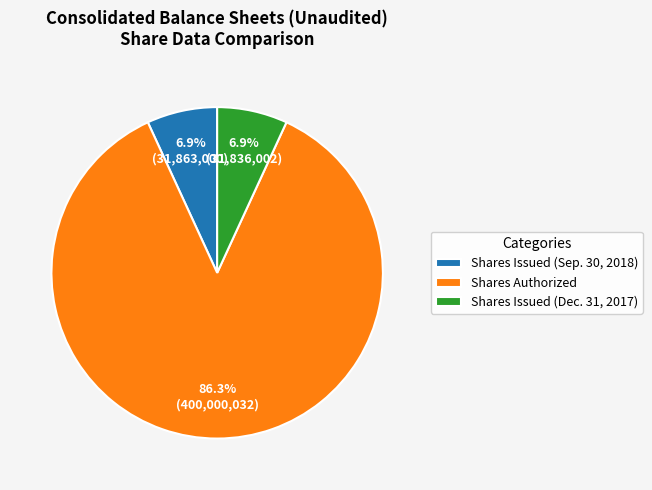

What is the majority slice?

Shares Authorized